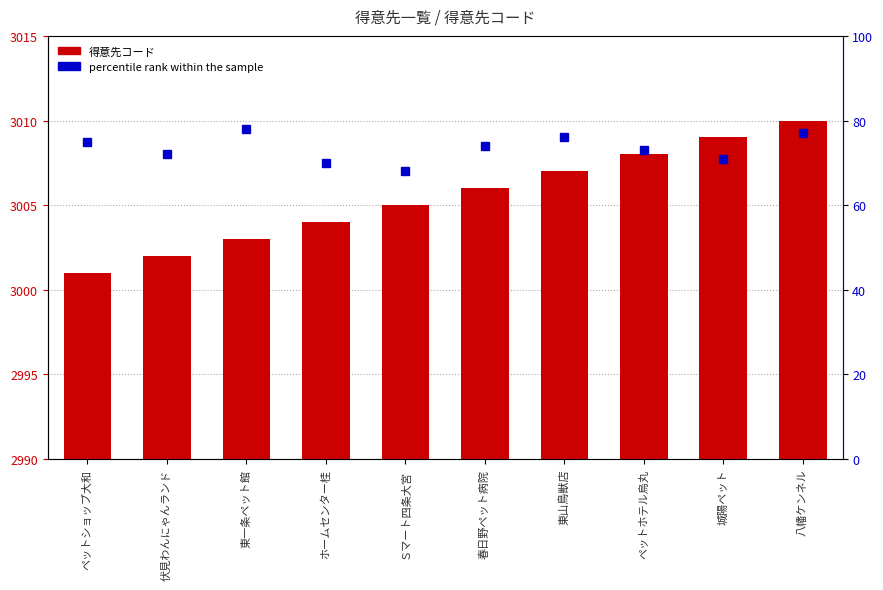

How many percentile rank within the sample values are between 71 and 76?

6